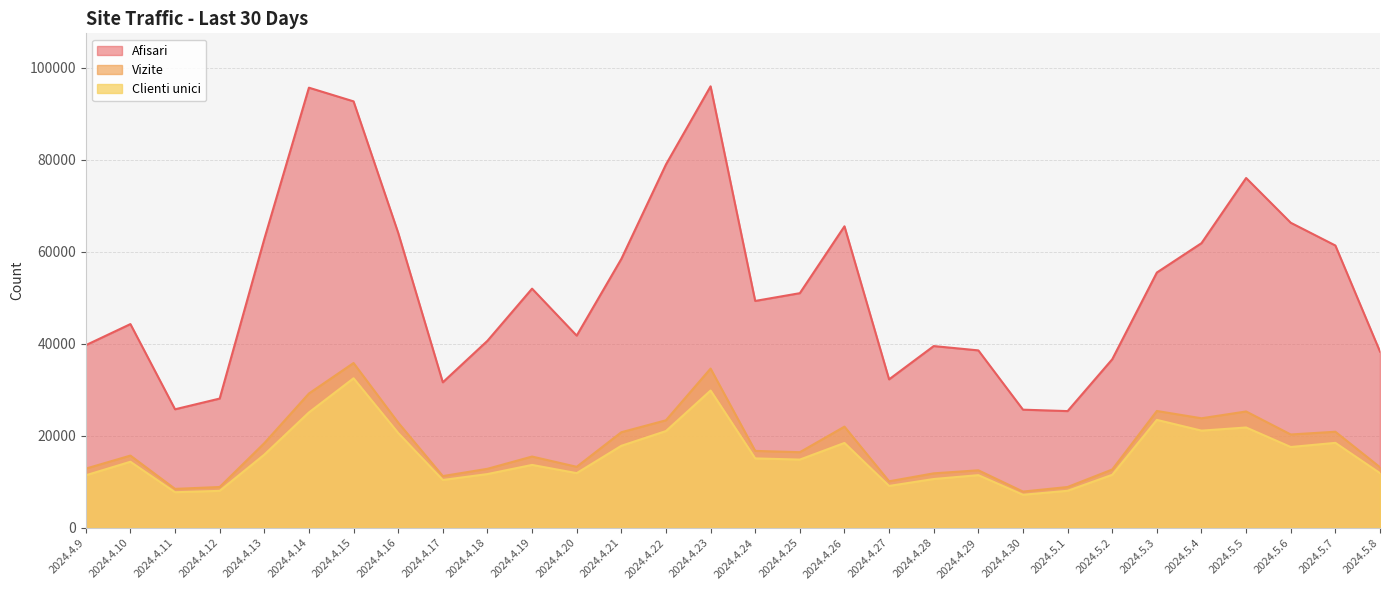

At which label does Vizite reach its peak?

2024.4.15